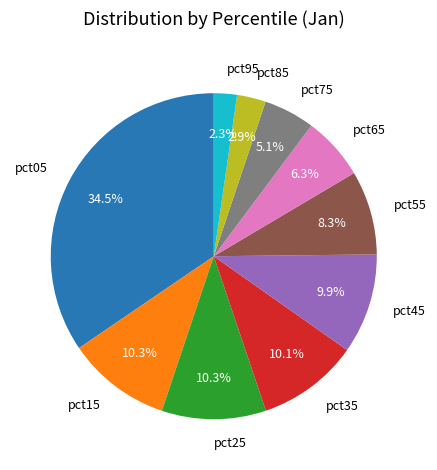

How many segments does this pie chart have?

10